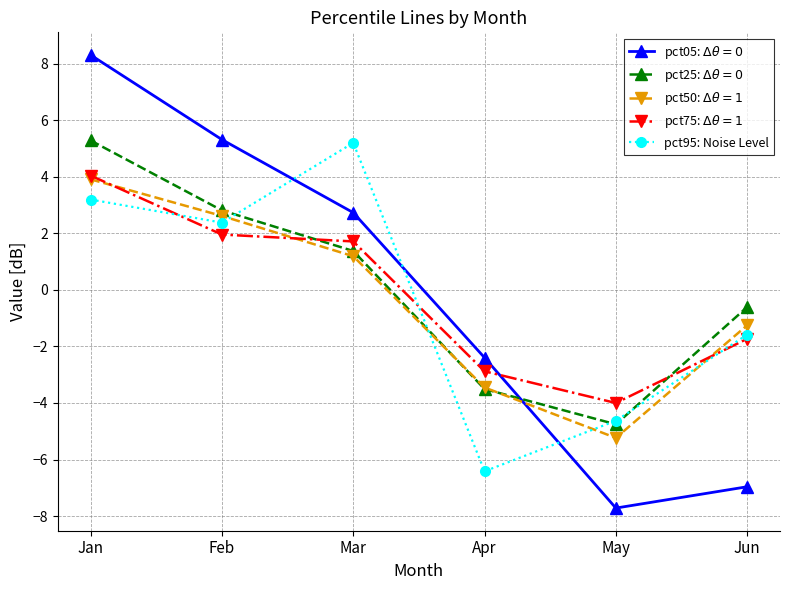

How many interior local valleys does the pct50: $\Delta\theta=1$ series have?

1